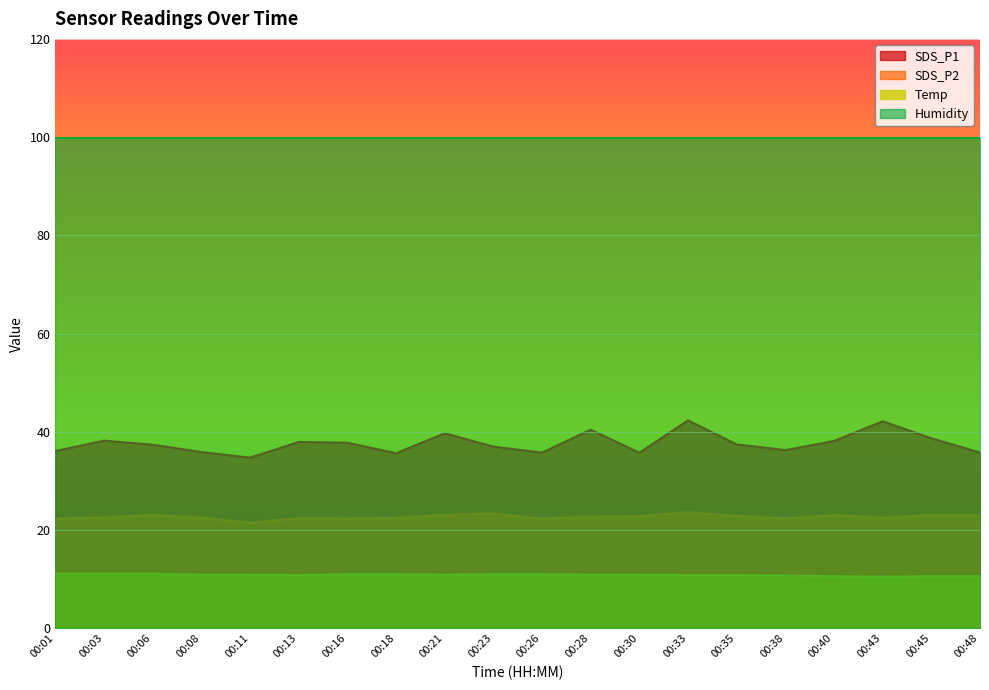

Read the Temp value at 00:28.

10.9